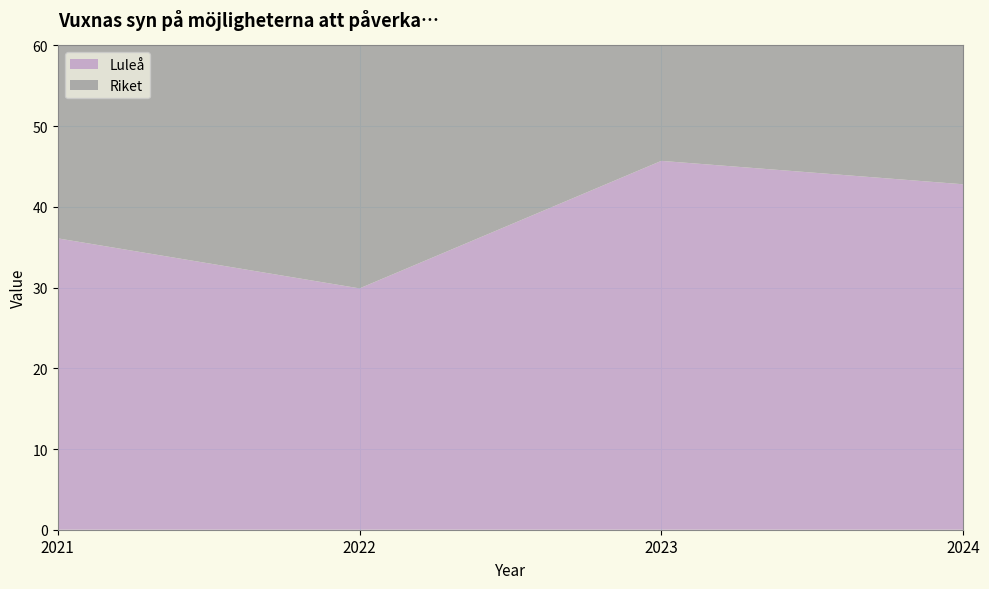

Reading left to right, transcribe all the data shown in this chart.

Luleå: 2021=36.1	2022=29.9	2023=45.7	2024=42.8
Riket: 2021=38.7	2022=40.5	2023=39.9	2024=41.4